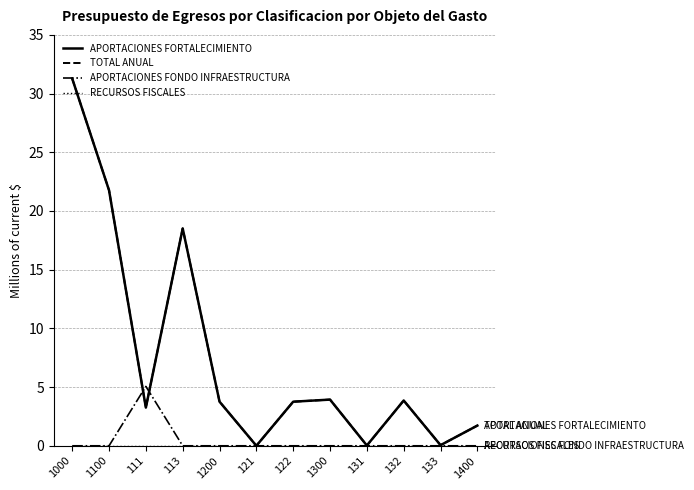

What is the difference between the maximum and second lowest values in the APORTACIONES FORTALECIMIENTO series?

31.3